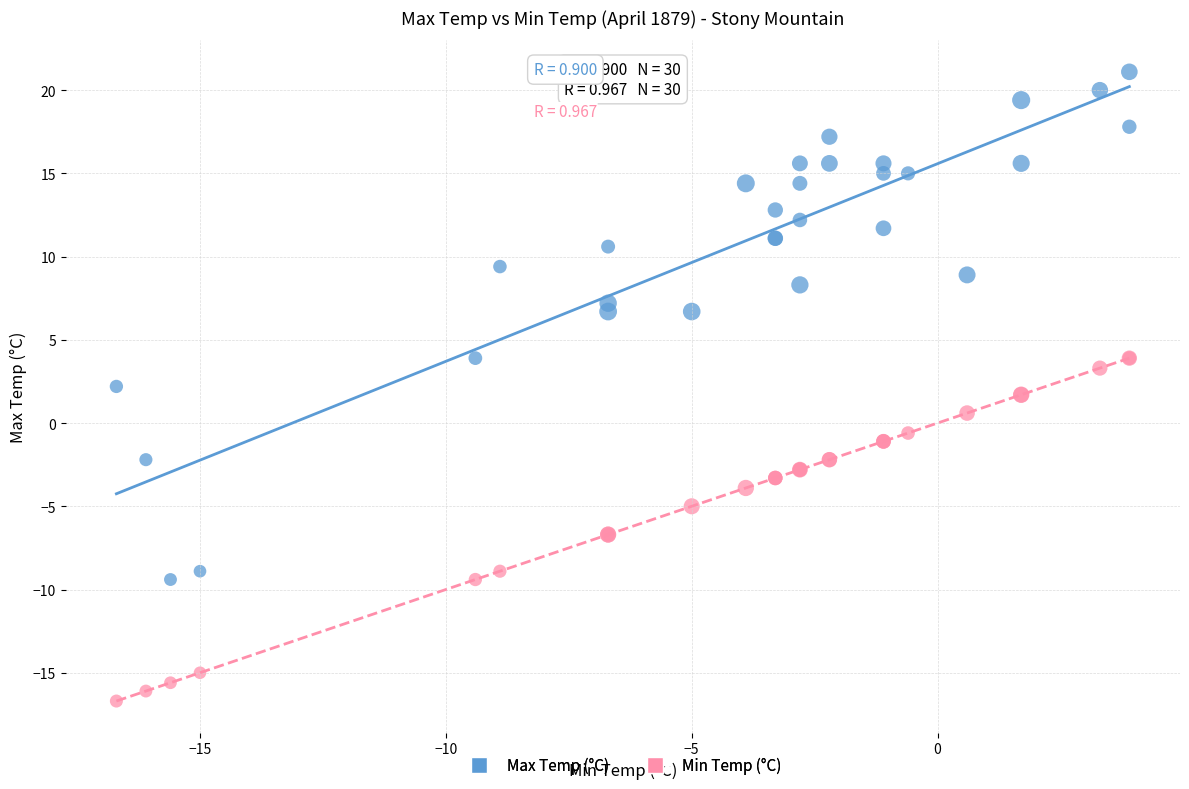

What are all the series names shown in the legend?

Max Temp (°C), Min Temp (°C)